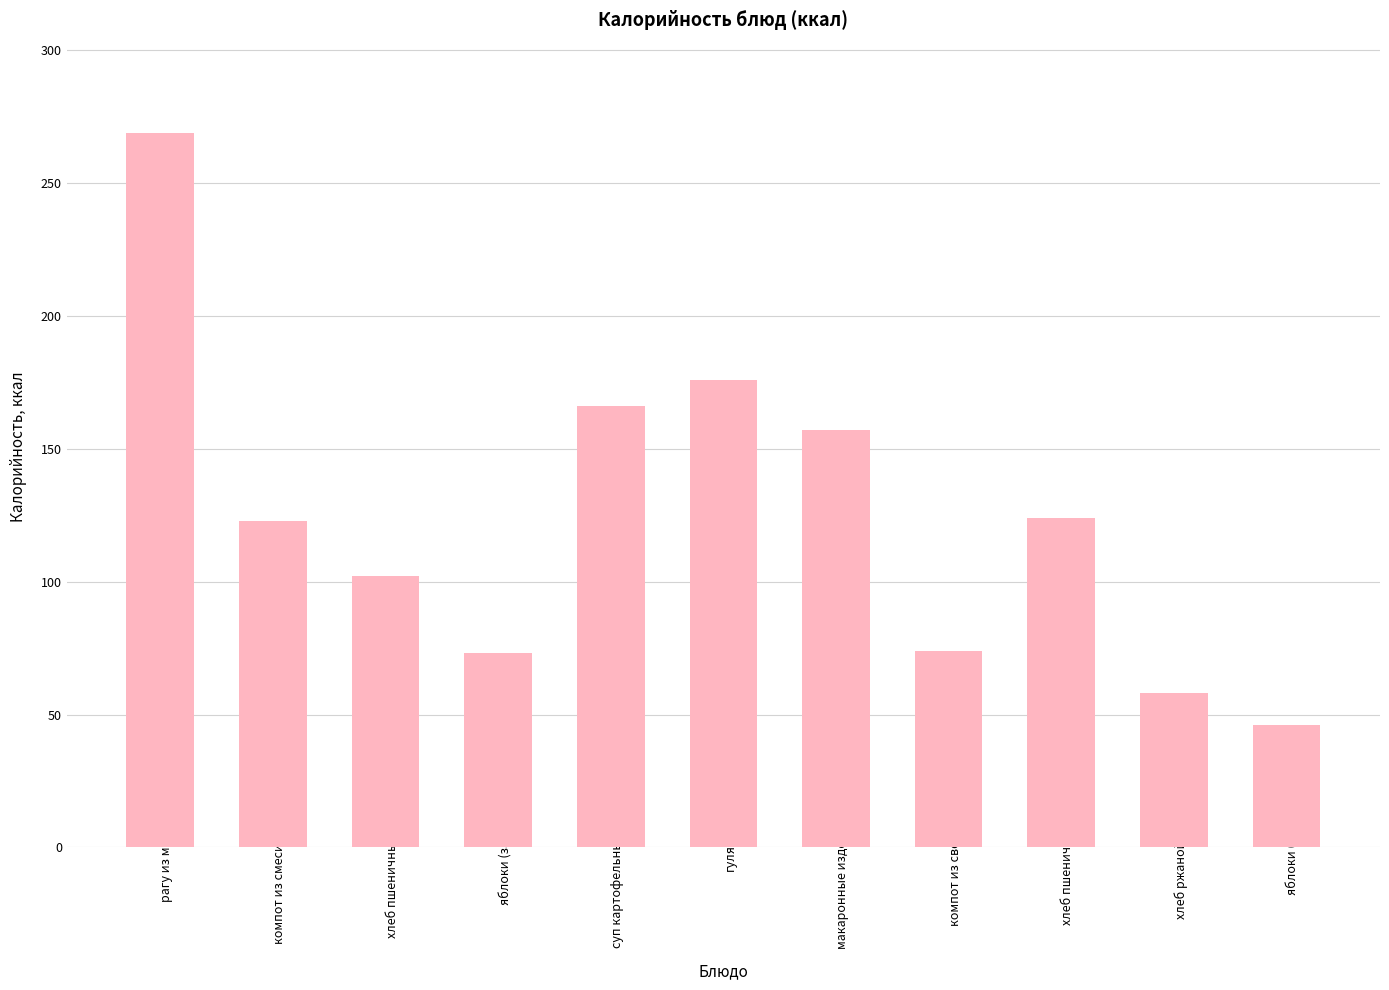

What is the label of the 6th bar from the left?

гуляш